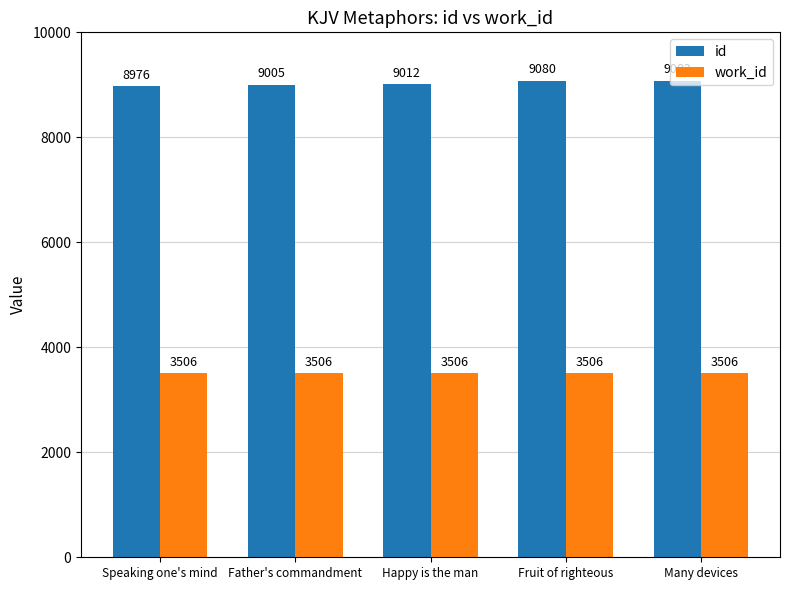

The value of work_id at Speaking one's mind is 994. True or false?

False